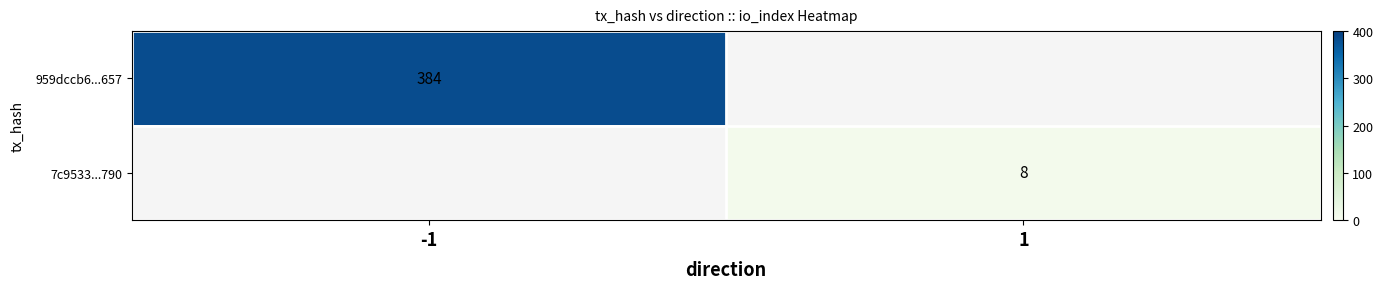

What is the greatest value displayed?

384.0